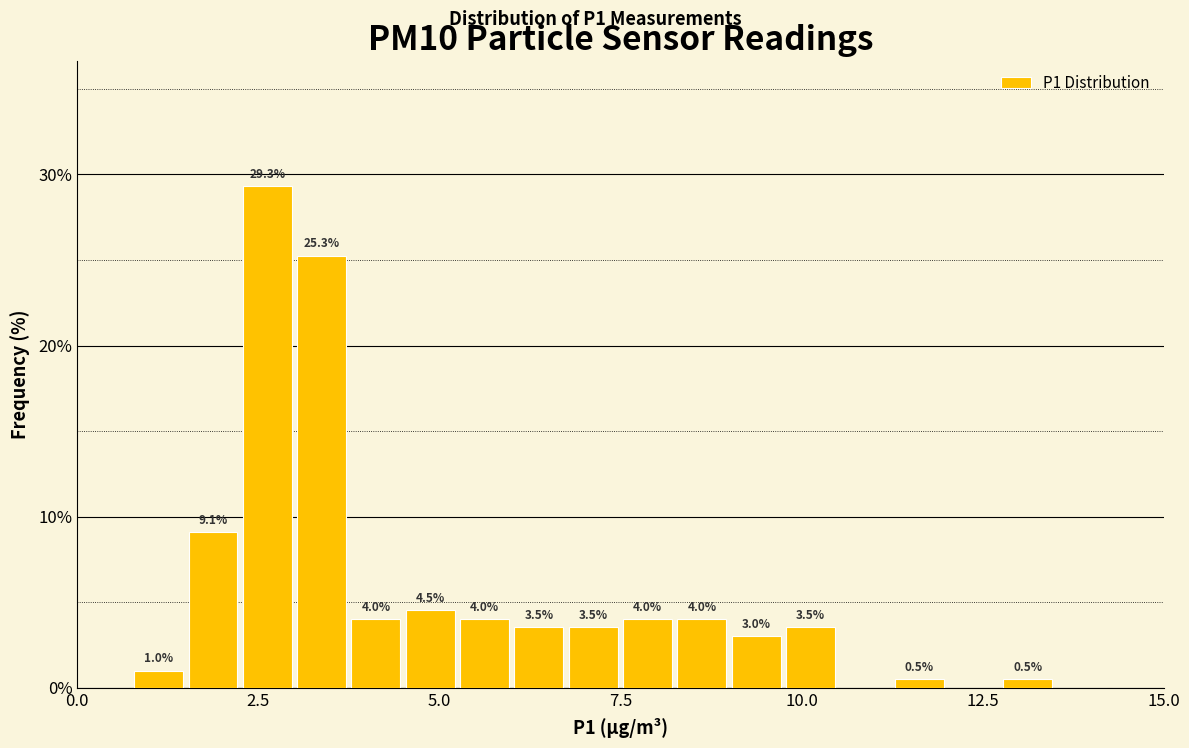

Around what value on the x-axis is the tallest bar? Give the approximate position of its centre, as read against the axis.

2.5